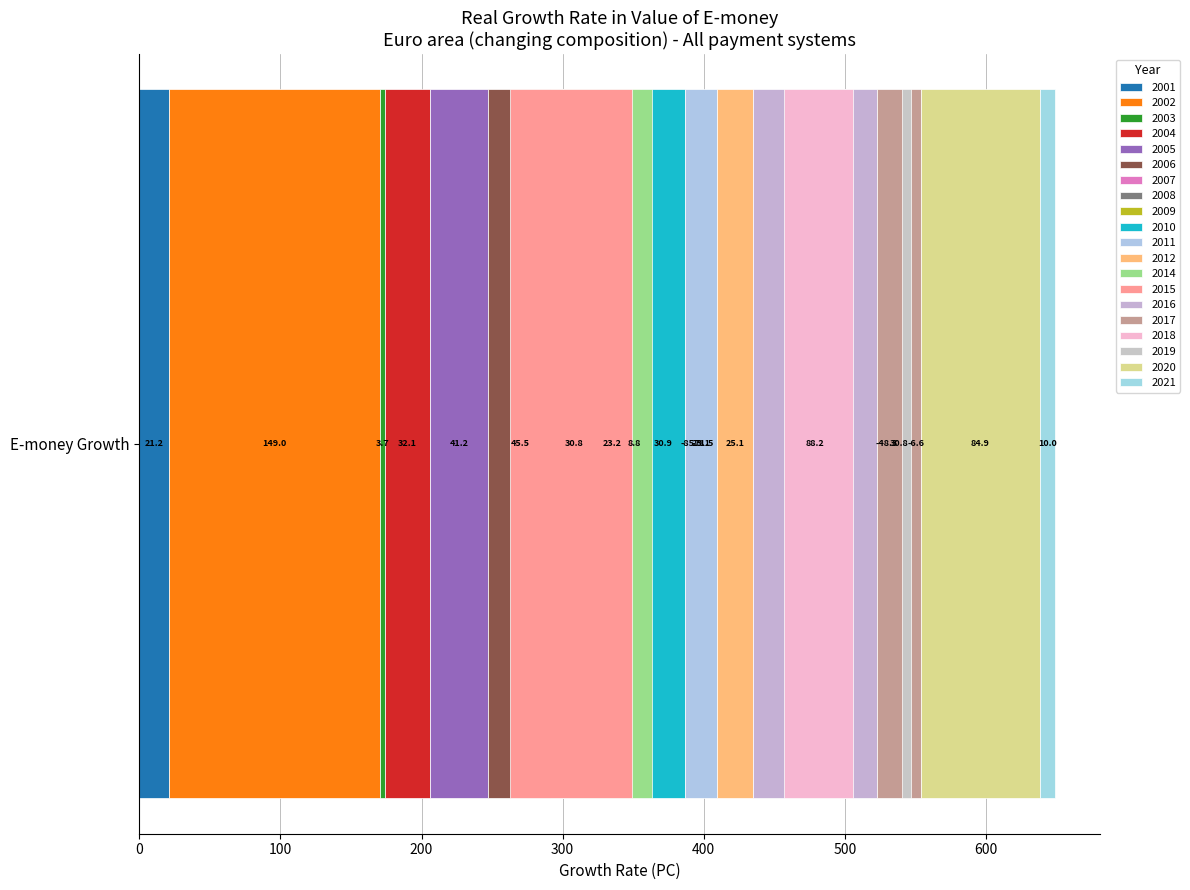

What is the difference between the maximum and second lowest values?

220.6